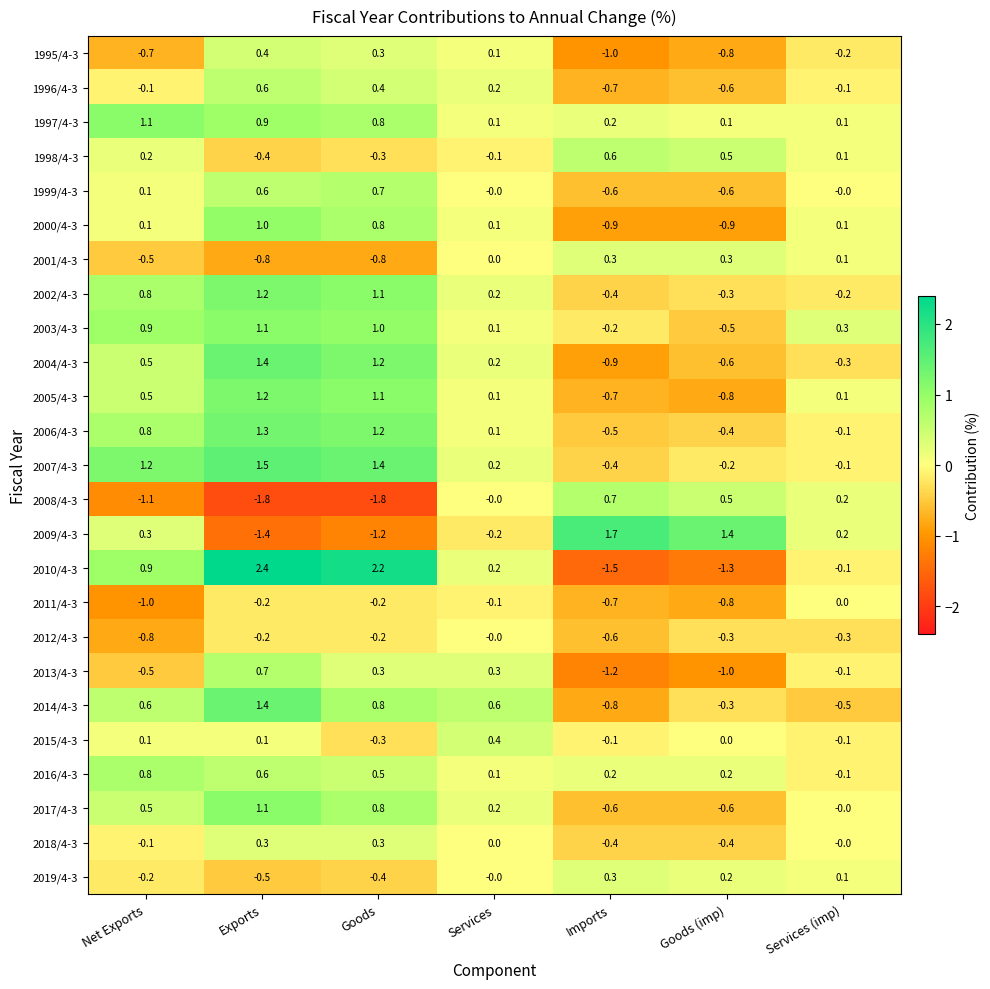

At which category is the sum across all series the highest?

Exports